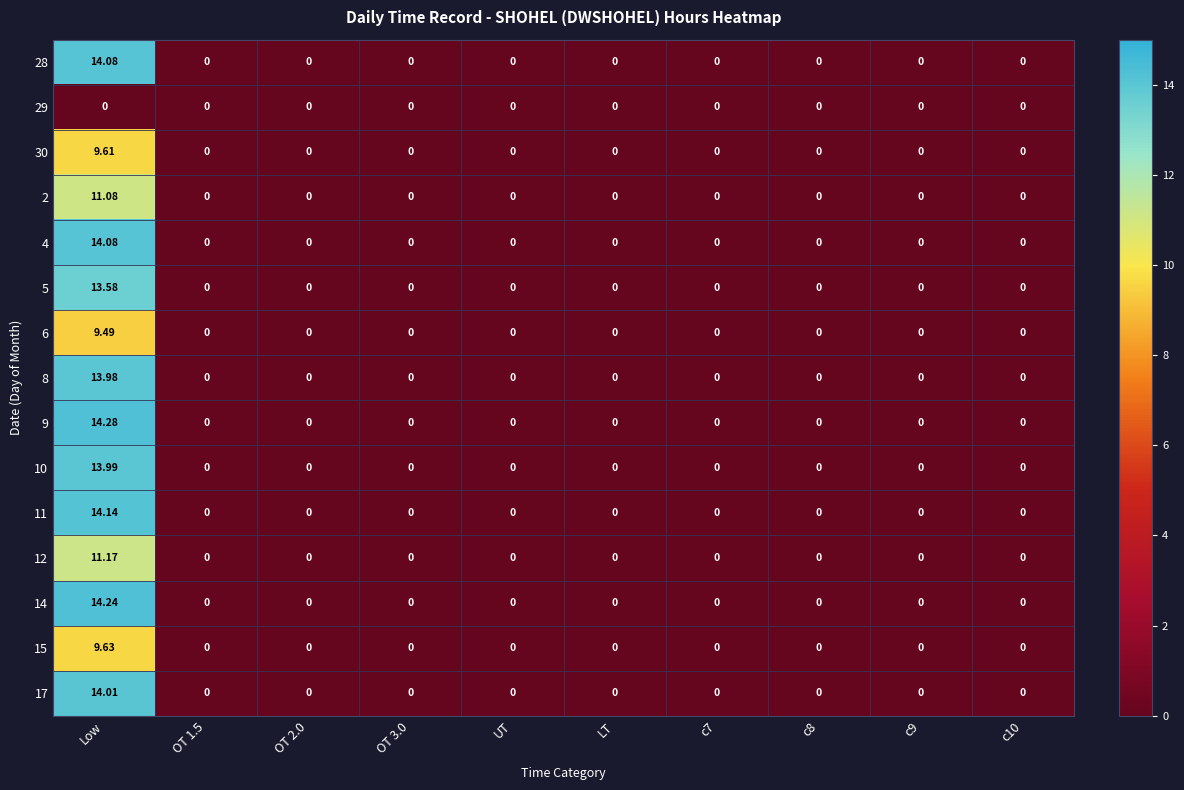

Between Low and c9, which series saw the biggest shift?

9